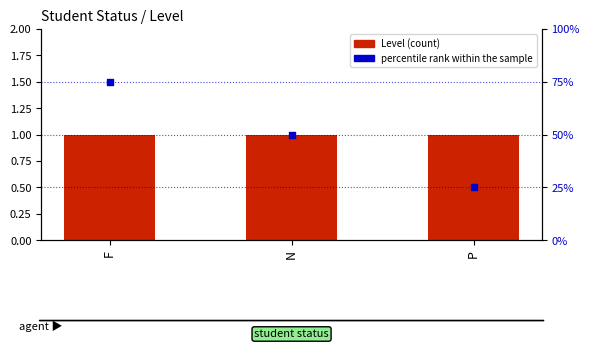

Which series contains the lowest Y value?

Level